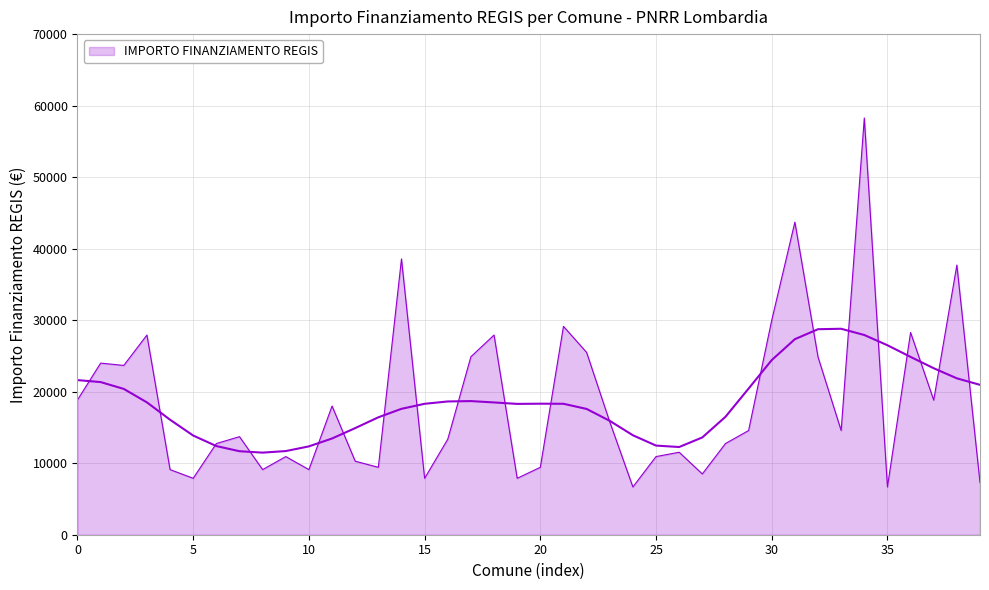

How many values exceed 14568?

18